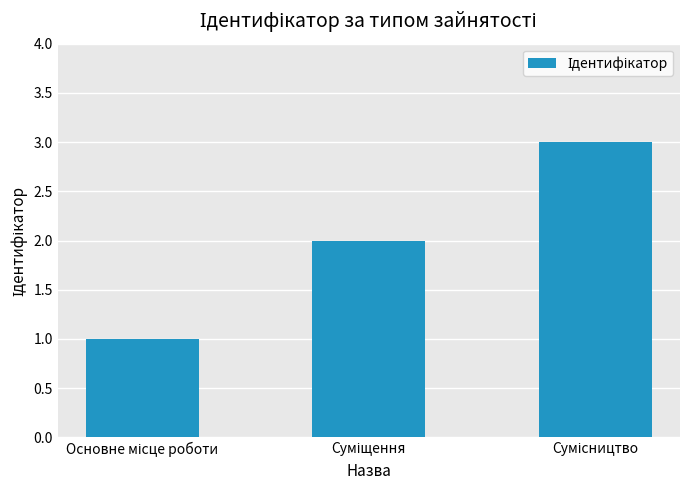

Reading left to right, extract all data points from this chart.

1	2	3